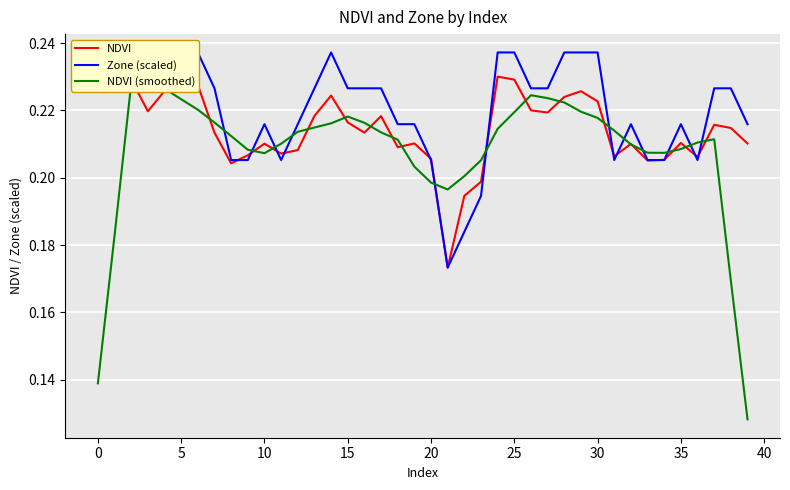

At which label is Zone (scaled) closest to 0?

21